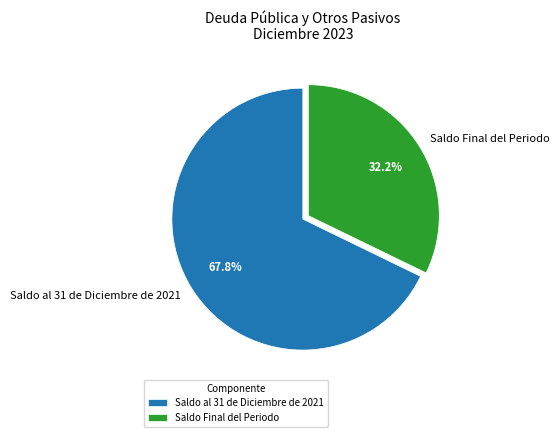

Is it true that Saldo Final del Periodo is 32% of the pie?

True